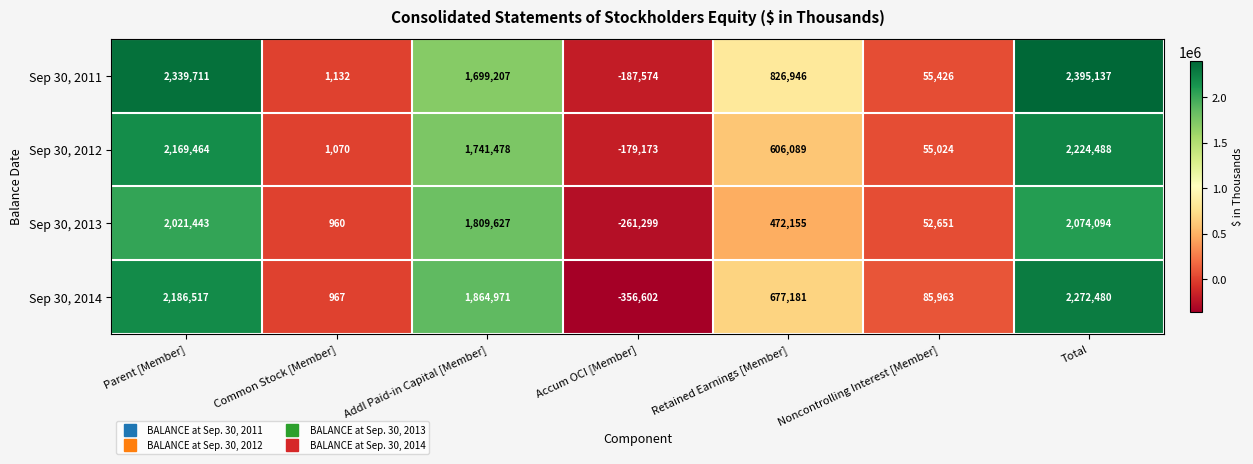

What is the total value across all series at Parent [Member]?

8717135